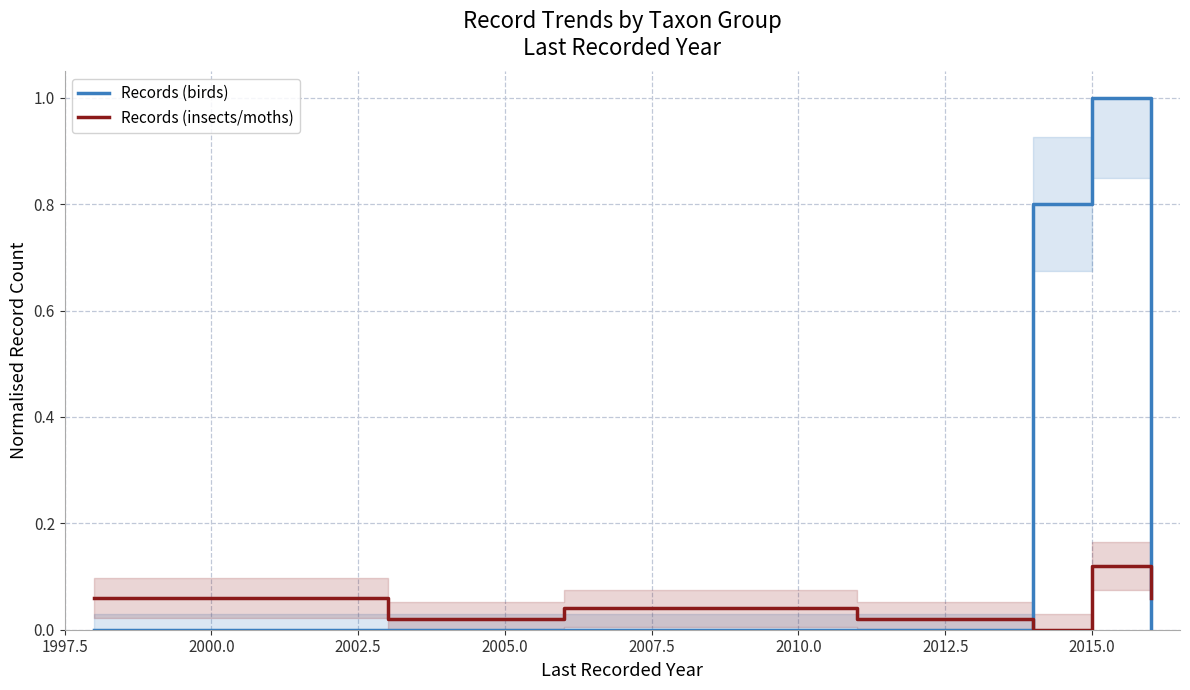

What is the greatest value displayed?

1.0